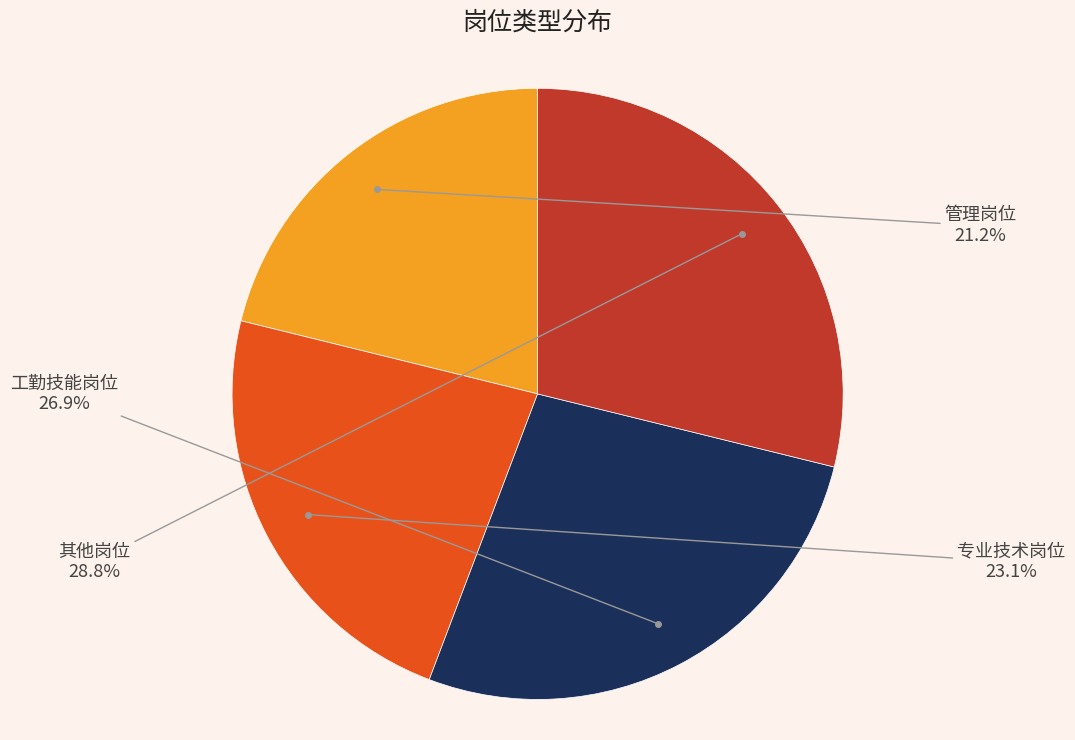

To the nearest percent, what is the difference between the 工勤技能岗位 and 其他岗位 slice percentages?

2%